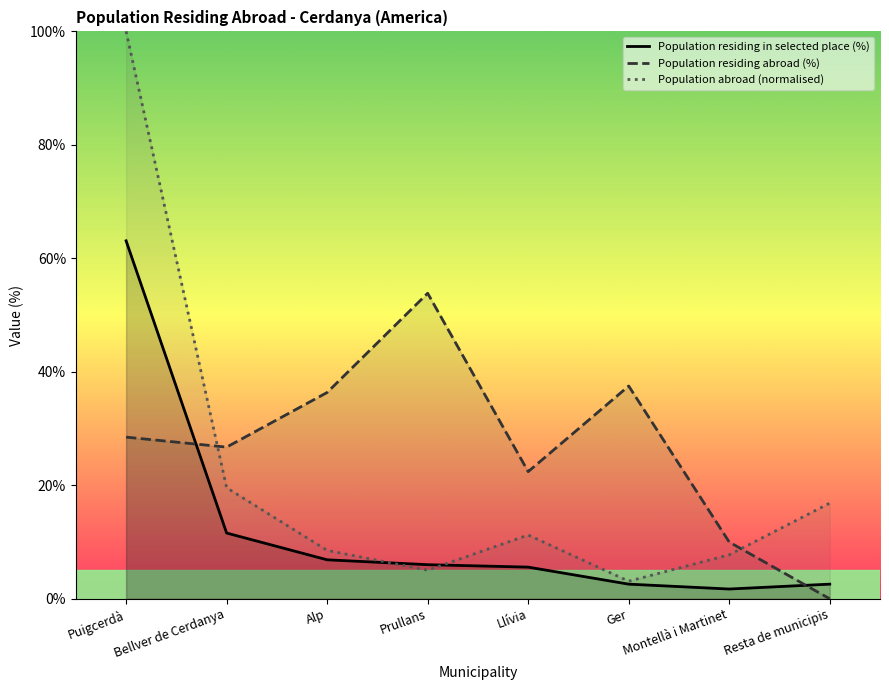

True or false: Population residing abroad (%) and Population residing in selected place (%) cross at least once.

True